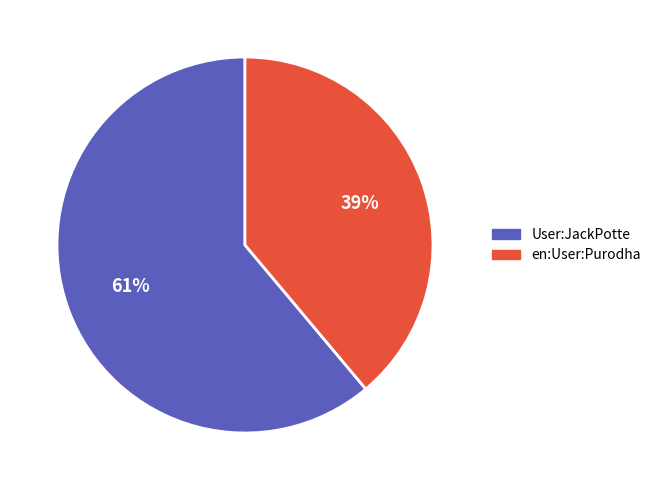

Rank the categories by value from lowest to highest.

en:User:Purodha, User:JackPotte